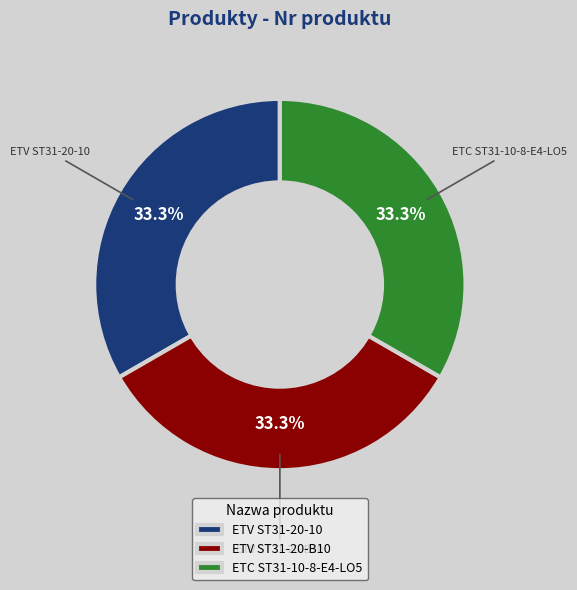

What is the ratio of the value at ETC ST31-10-8-E4-LO5 to the value at ETV ST31-20-B10?

1.0